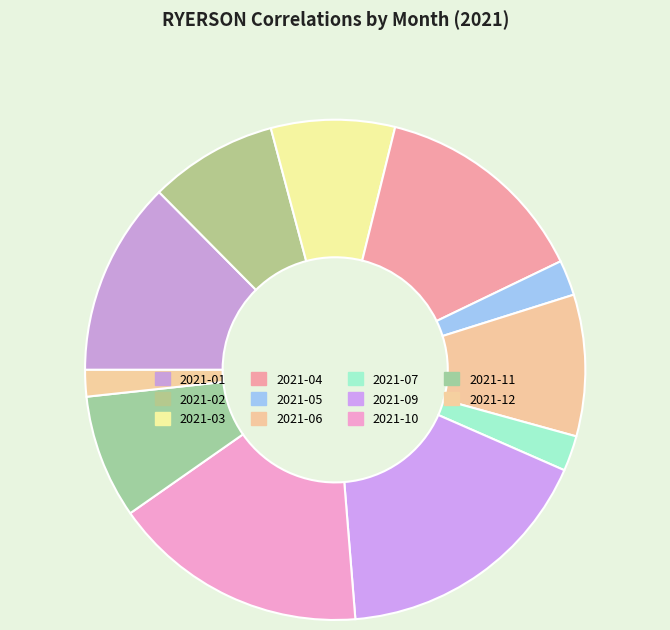

Is it true that 2021-12 is 2% of the pie?

True